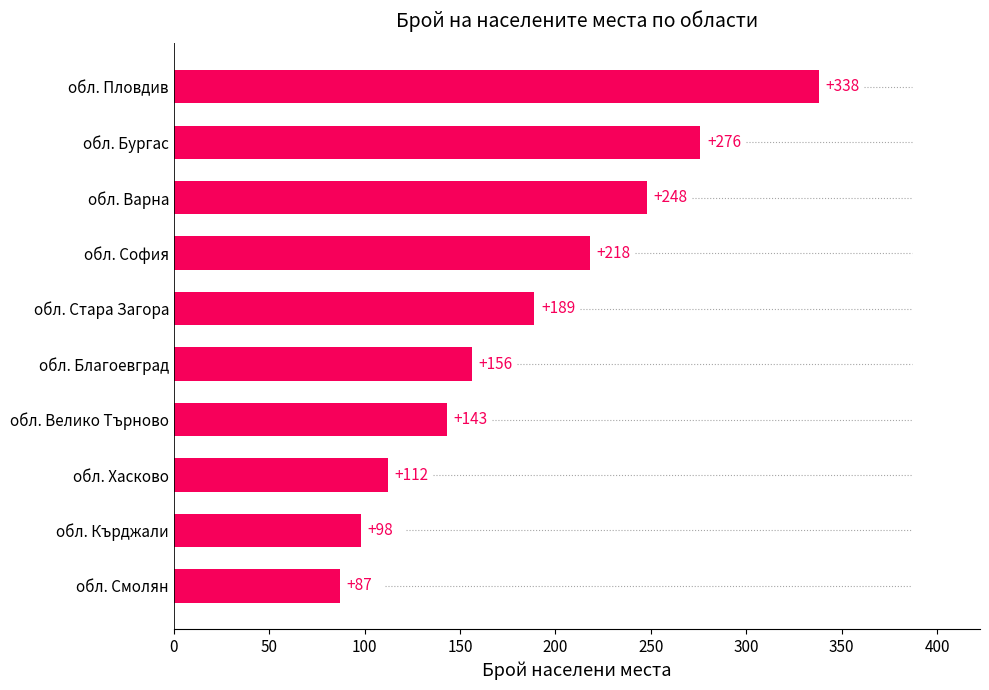

Reading bottom to top, transcribe all the data shown in this chart.

обл. Смолян=87	обл. Кърджали=98	обл. Хасково=112	обл. Велико Търново=143	обл. Благоевград=156	обл. Стара Загора=189	обл. София=218	обл. Варна=248	обл. Бургас=276	обл. Пловдив=338